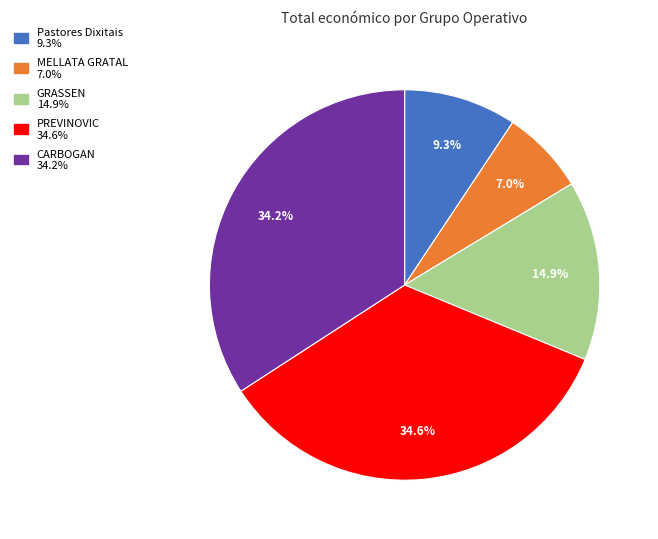

Which slice is the smallest?

MELLATA GRATAL